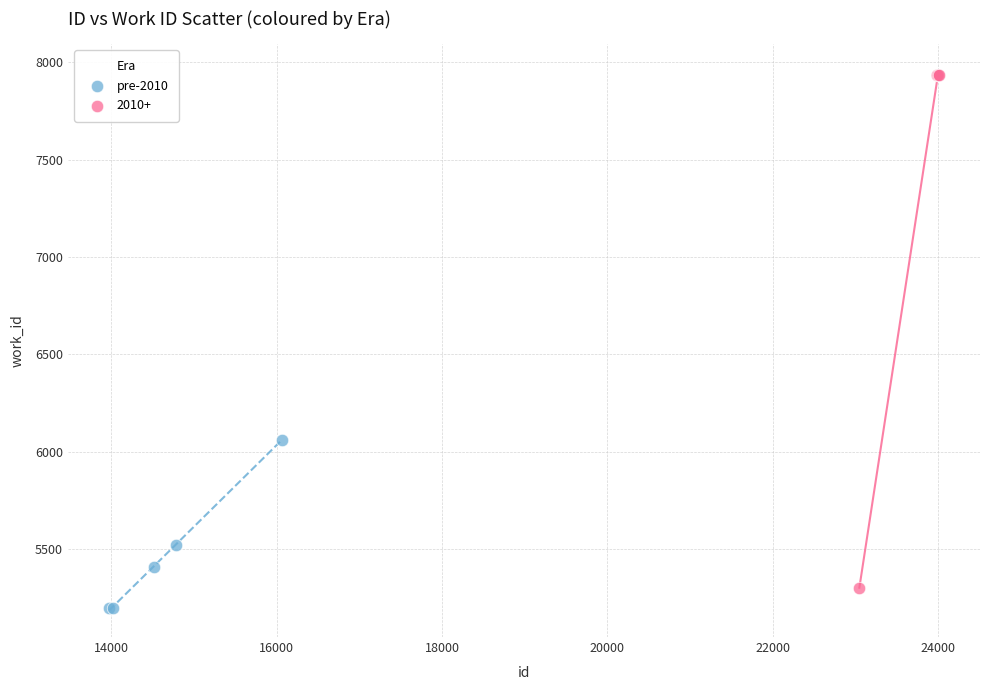

Which series reaches the maximum Y coordinate?

2010+